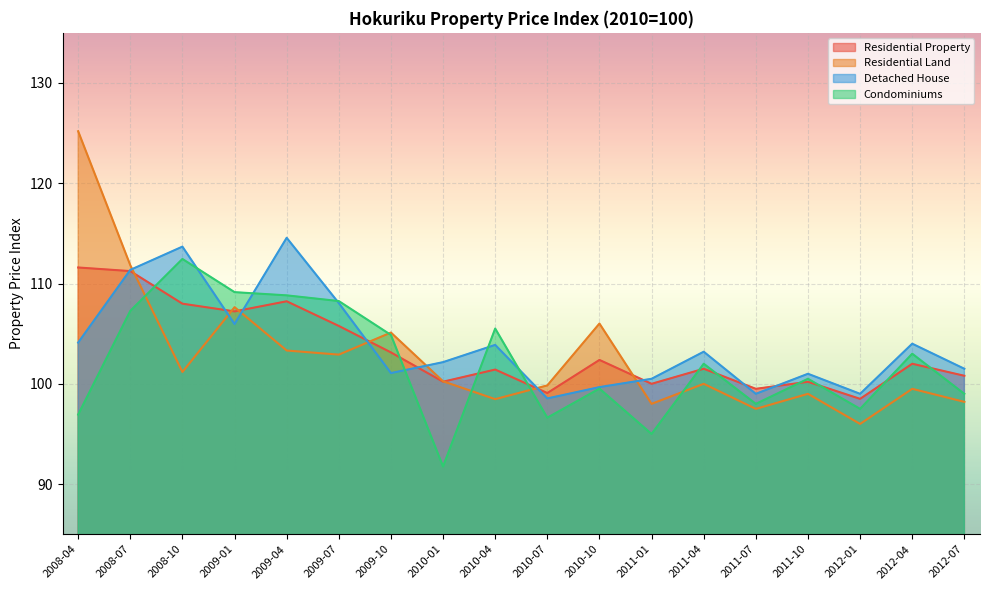

True or false: Residential Land has a value of 177.6 at 2009-10.

False